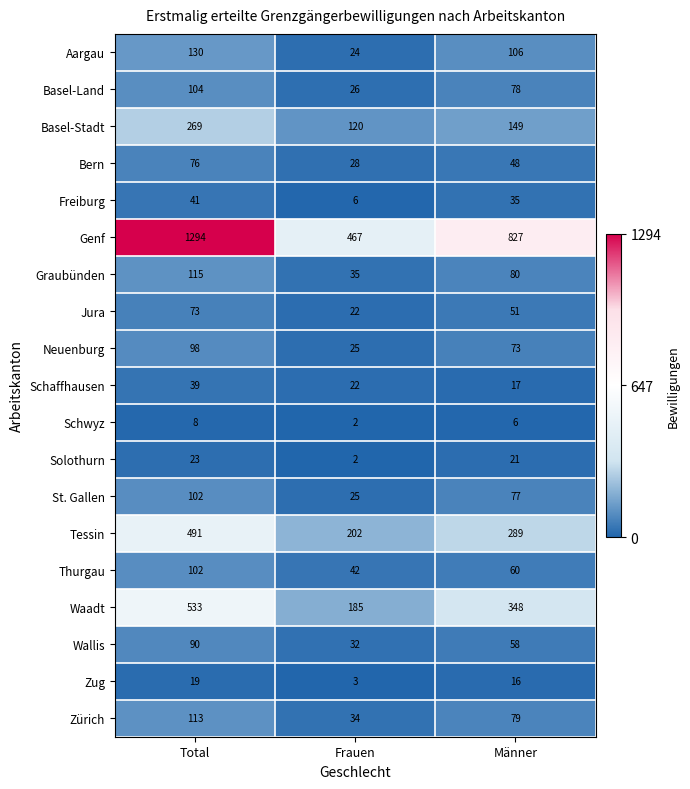

The value of Jura at Total is 73. True or false?

True